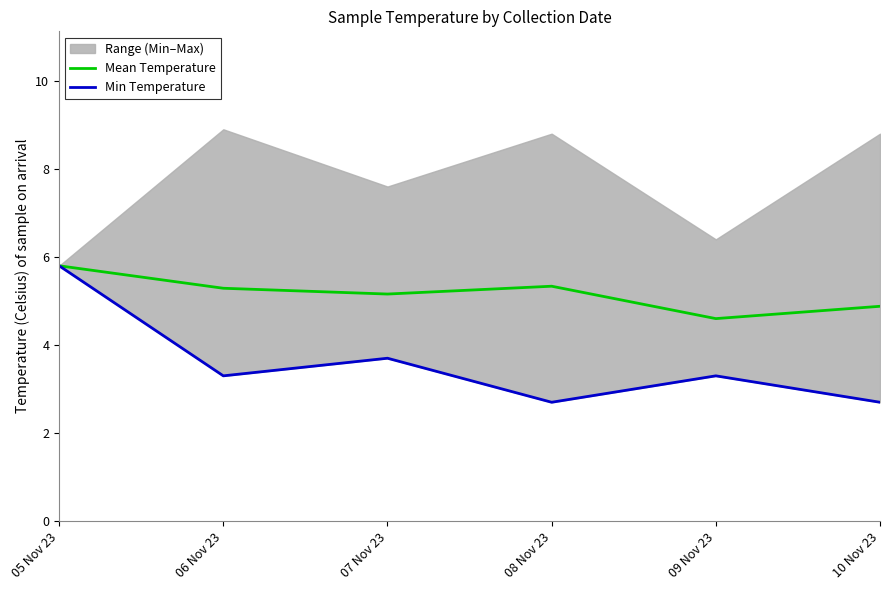

At which category does Mean Temperature reach its first local peak?

08 Nov 23